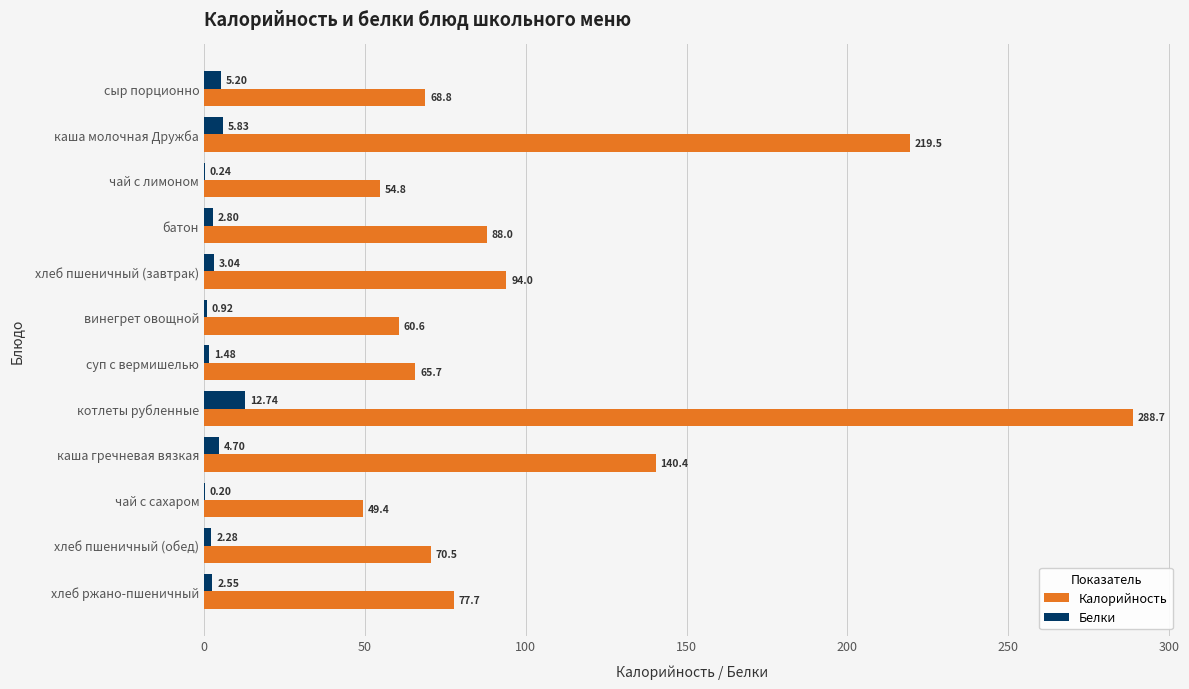

What is the sum of all Белки values?

42.0